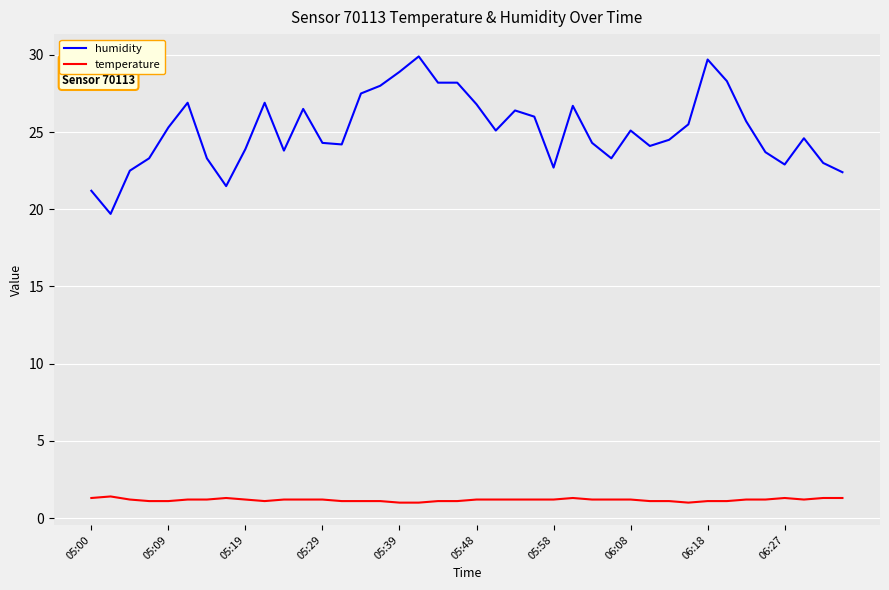

List the series in order of their overall mean, lowest first.

temperature, humidity